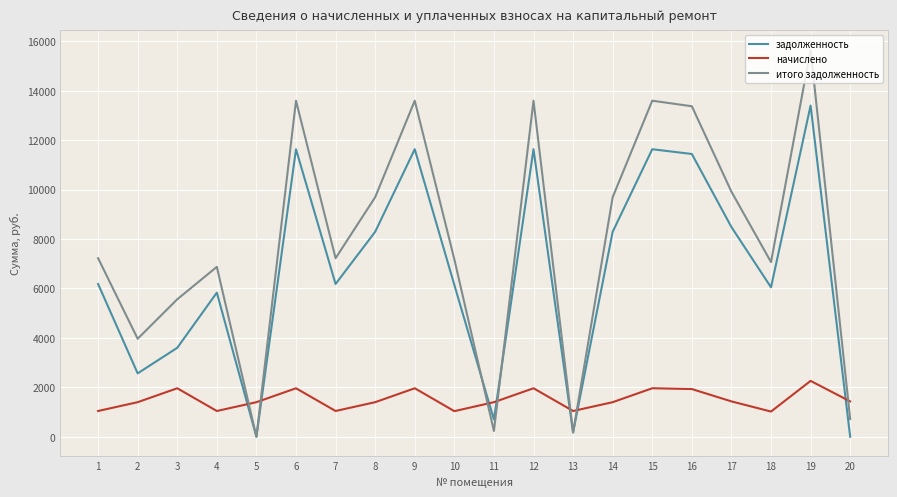

The value of итого задолженность at 8 is 9694.1. True or false?

True